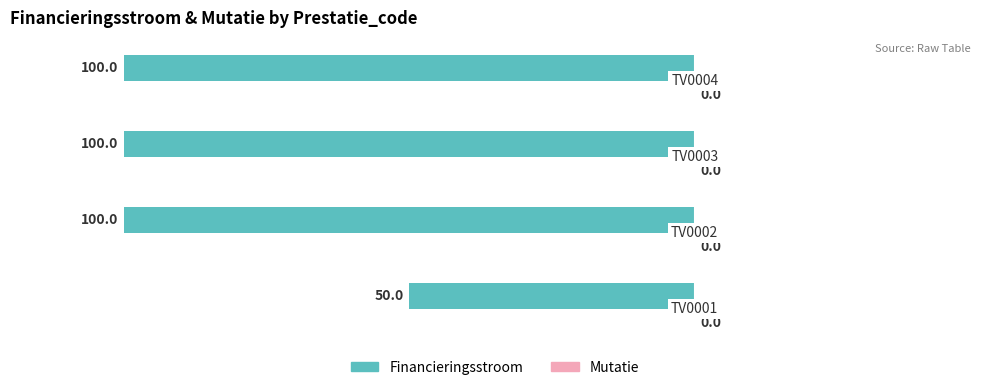

Are the bars horizontal?

Yes